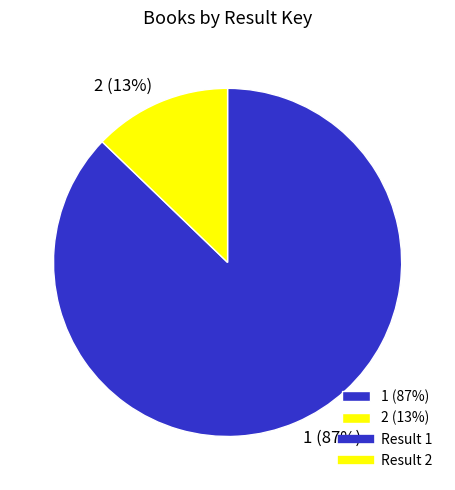

Which has a higher value, 1 or 2?

1